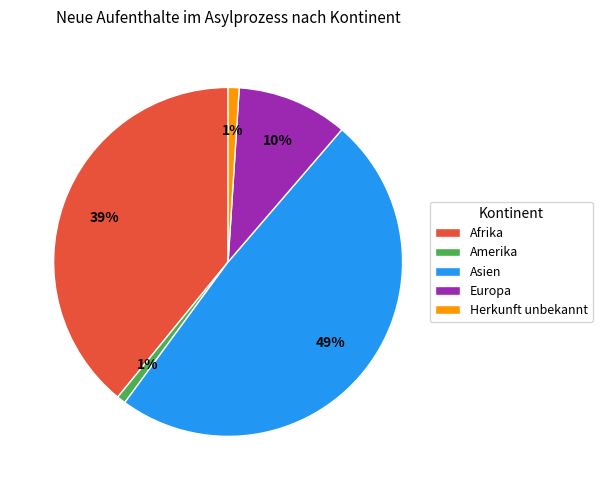

Do Herkunft unbekannt and Amerika together represent more than half of the pie?

No